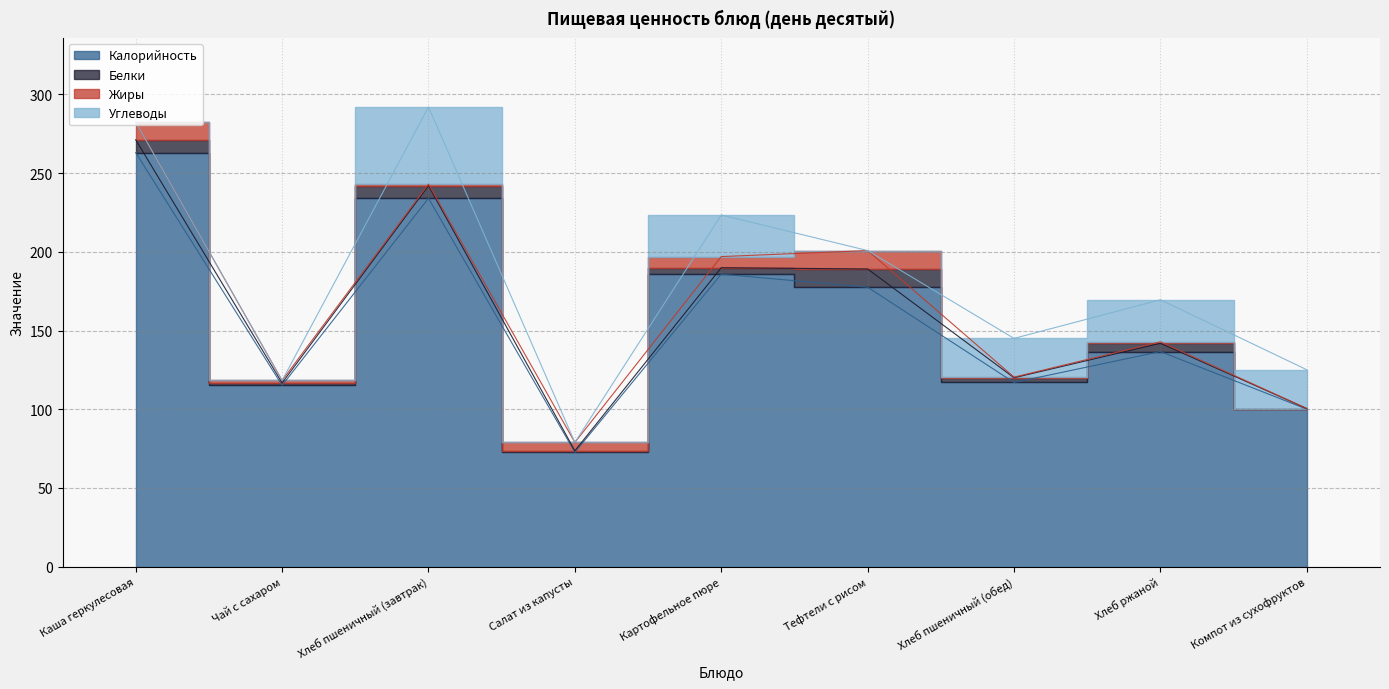

True or false: Углеводы and Жиры intersect in this chart.

True